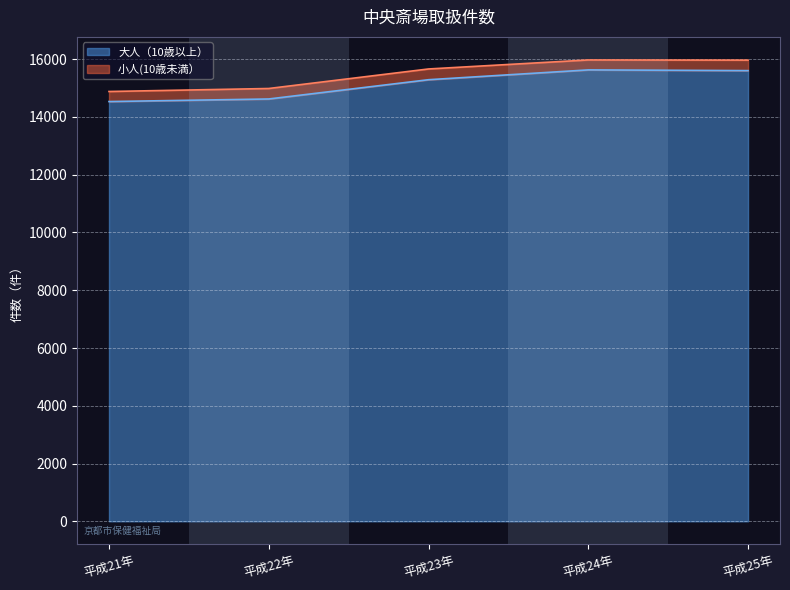

Reading left to right, extract all data points from this chart.

平成21年=14533	平成22年=14622	平成23年=15289	平成24年=15629	平成25年=15604